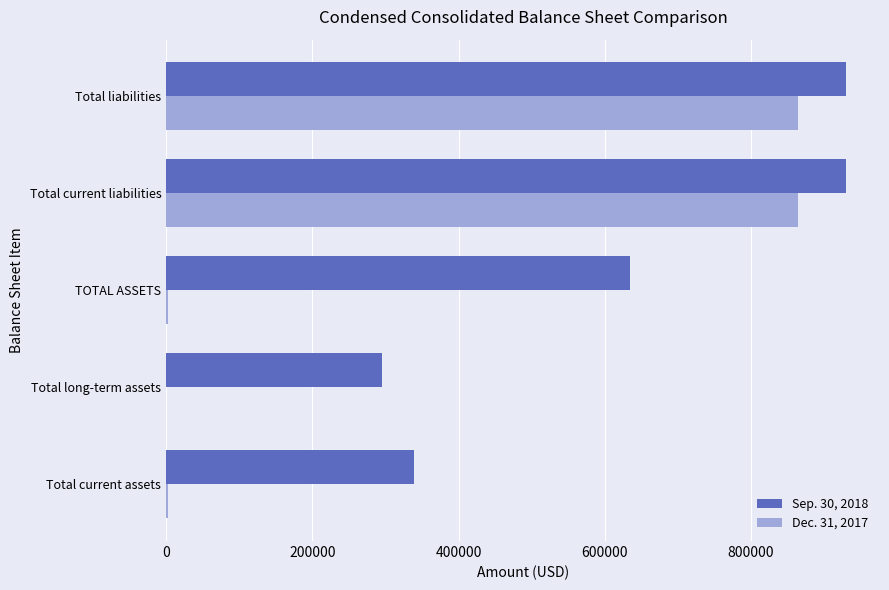

What is the sum of all Sep. 30, 2018 values?

3128386